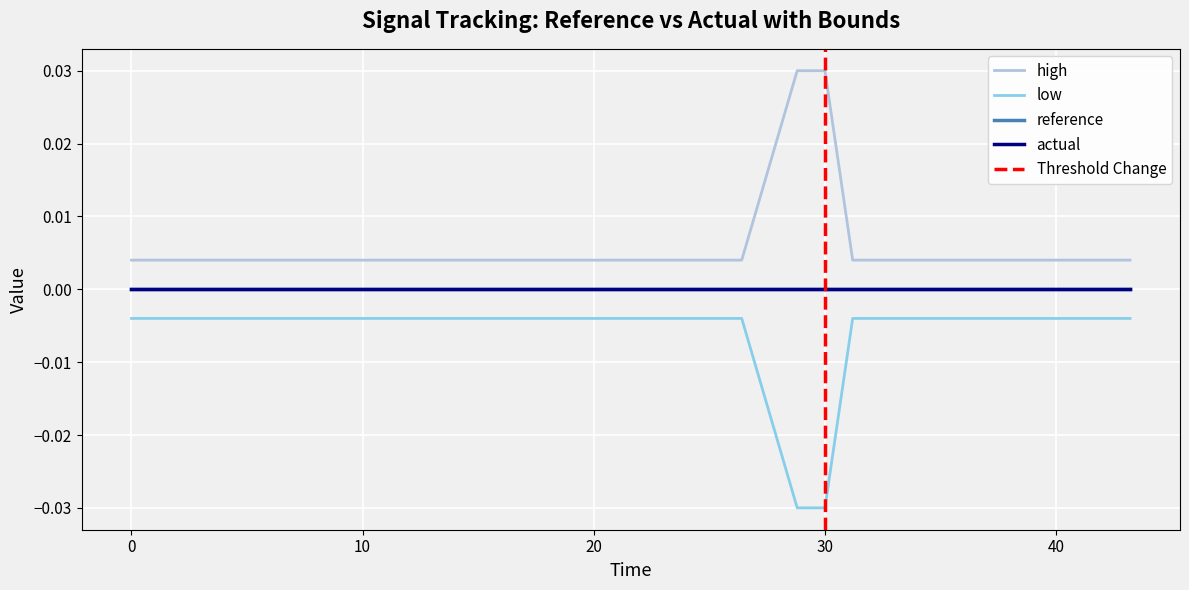

What position from the right is 4.8?

18